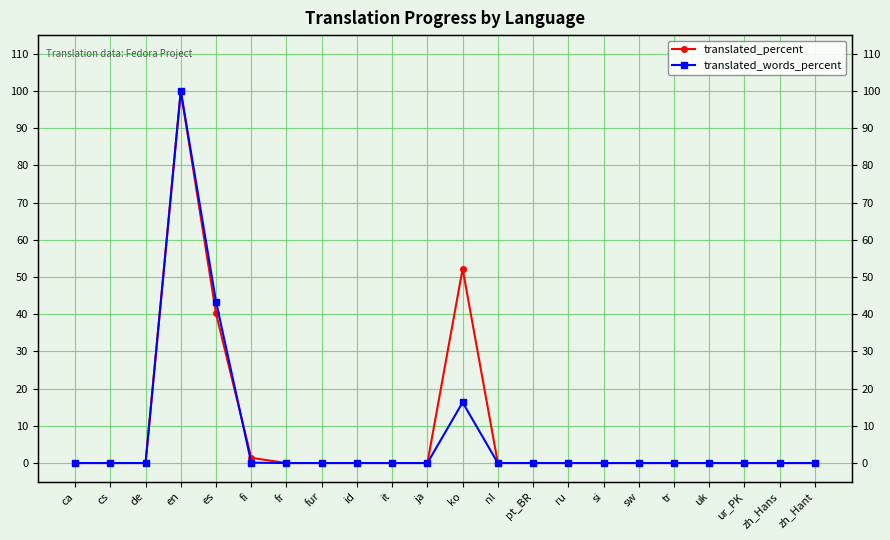

Which series has the largest total across all categories?

translated_percent